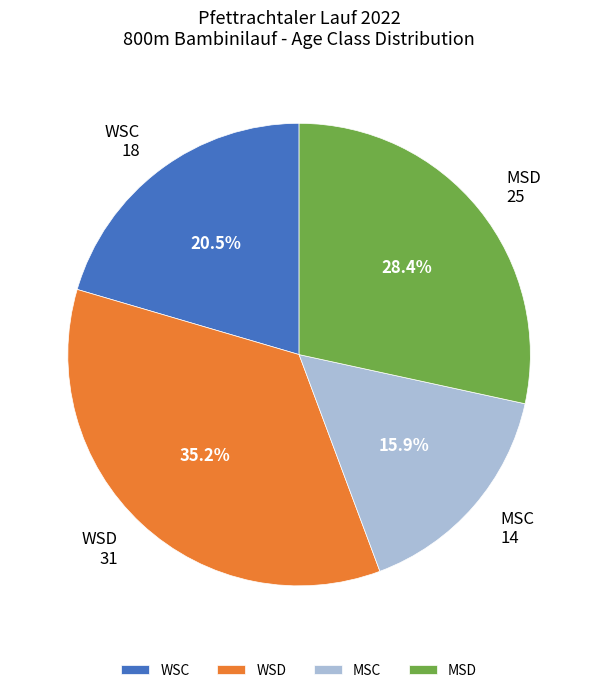

Which category has the biggest portion of the pie?

WSD